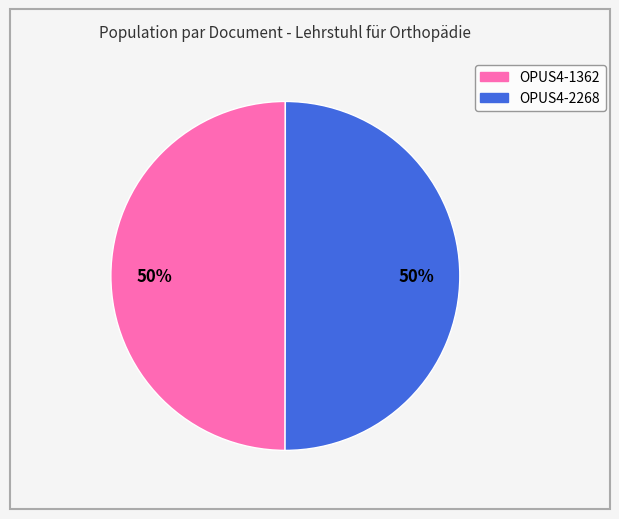

What is the ratio of the value at OPUS4-1362 to the value at OPUS4-2268?

1.0